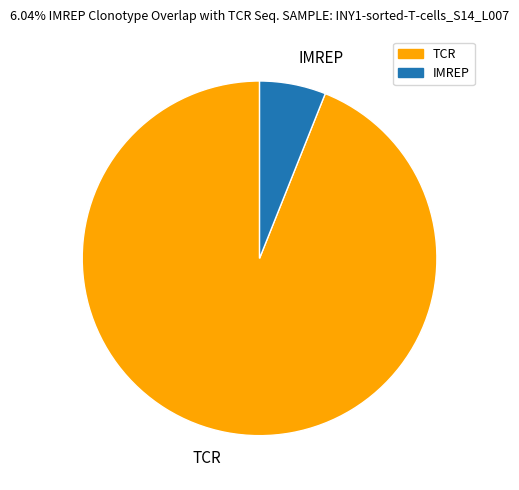

Combined, do TCR and IMREP account for over 50%?

Yes